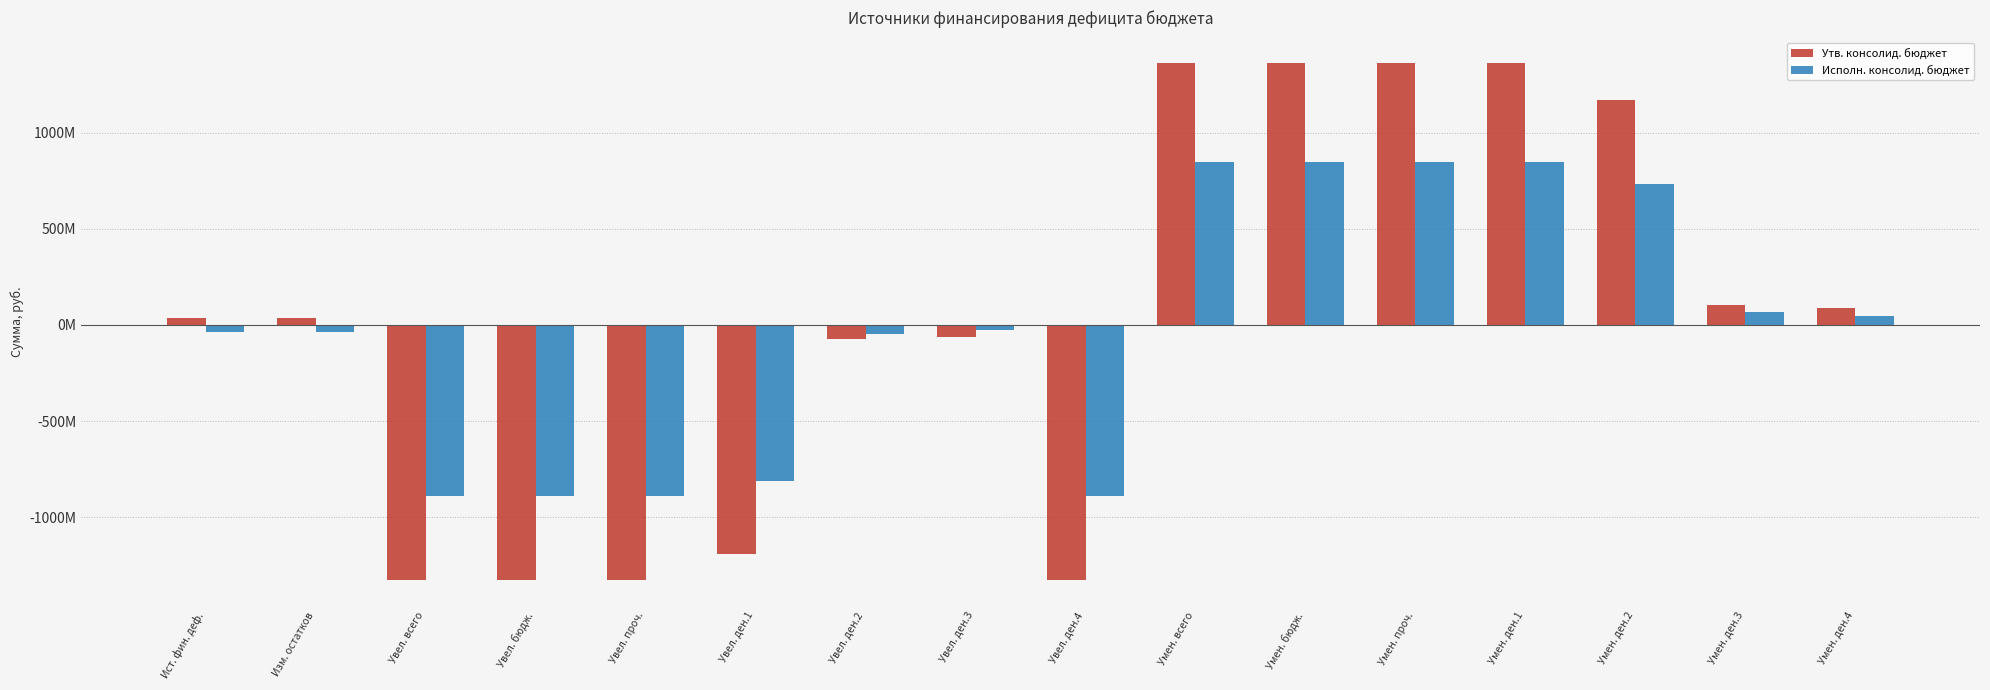

What are all the series names shown in the legend?

Утв. консолид. бюджет, Исполн. консолид. бюджет